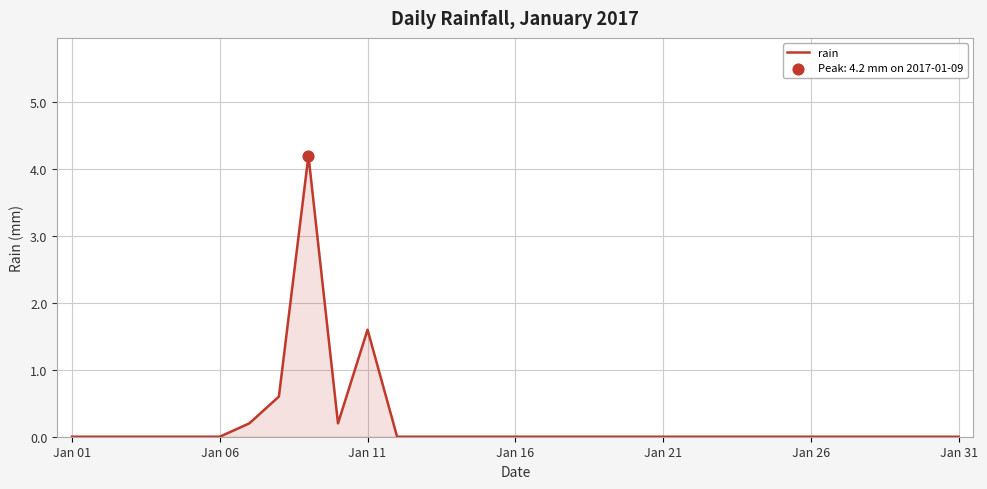

What is the maximum value shown in the chart?

4.2